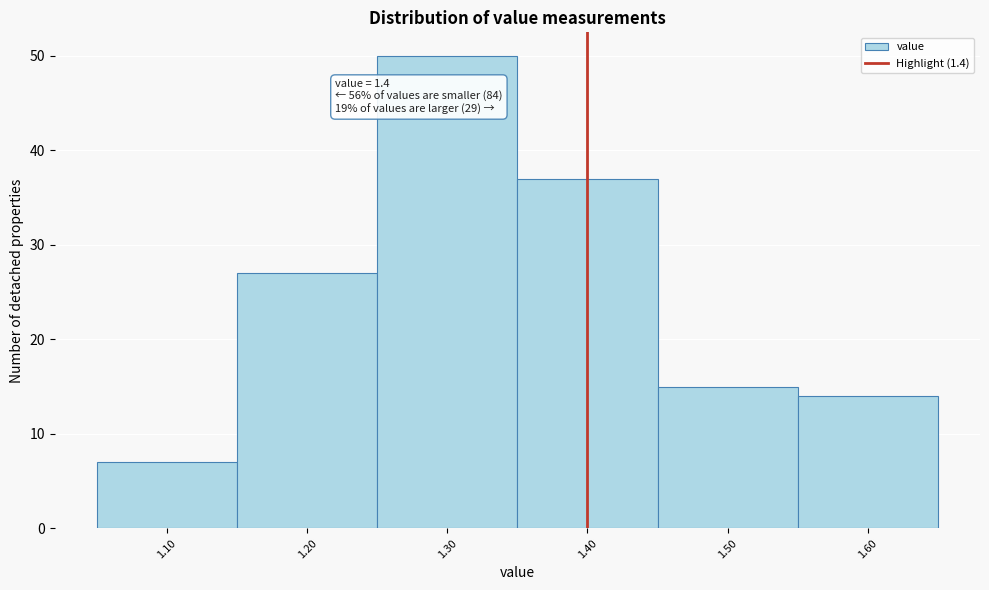

Which range on the x-axis has the tallest bar?

1.25 to 1.35